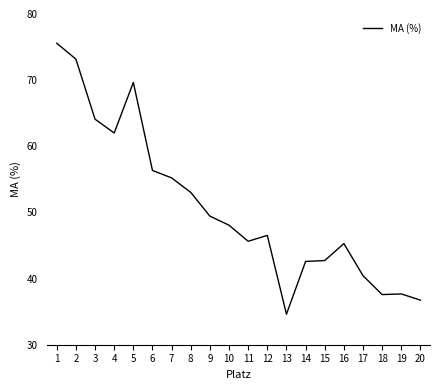

What is the average value?

50.8